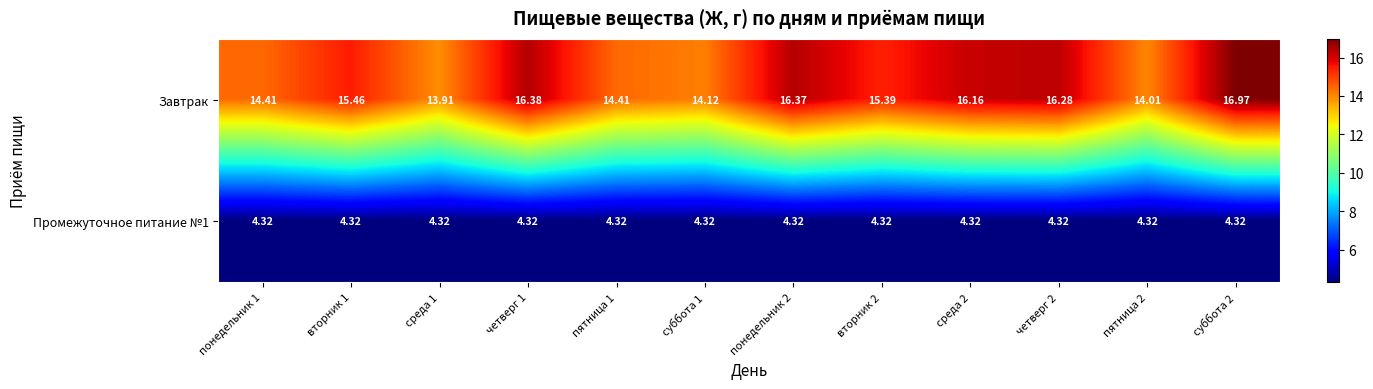

How many series are shown in this chart?

2